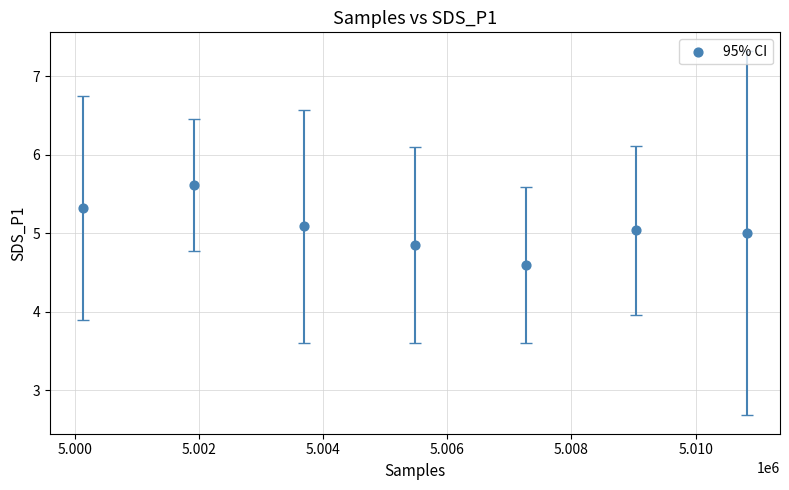

What is the range of X values (max minus min)?

10687.7